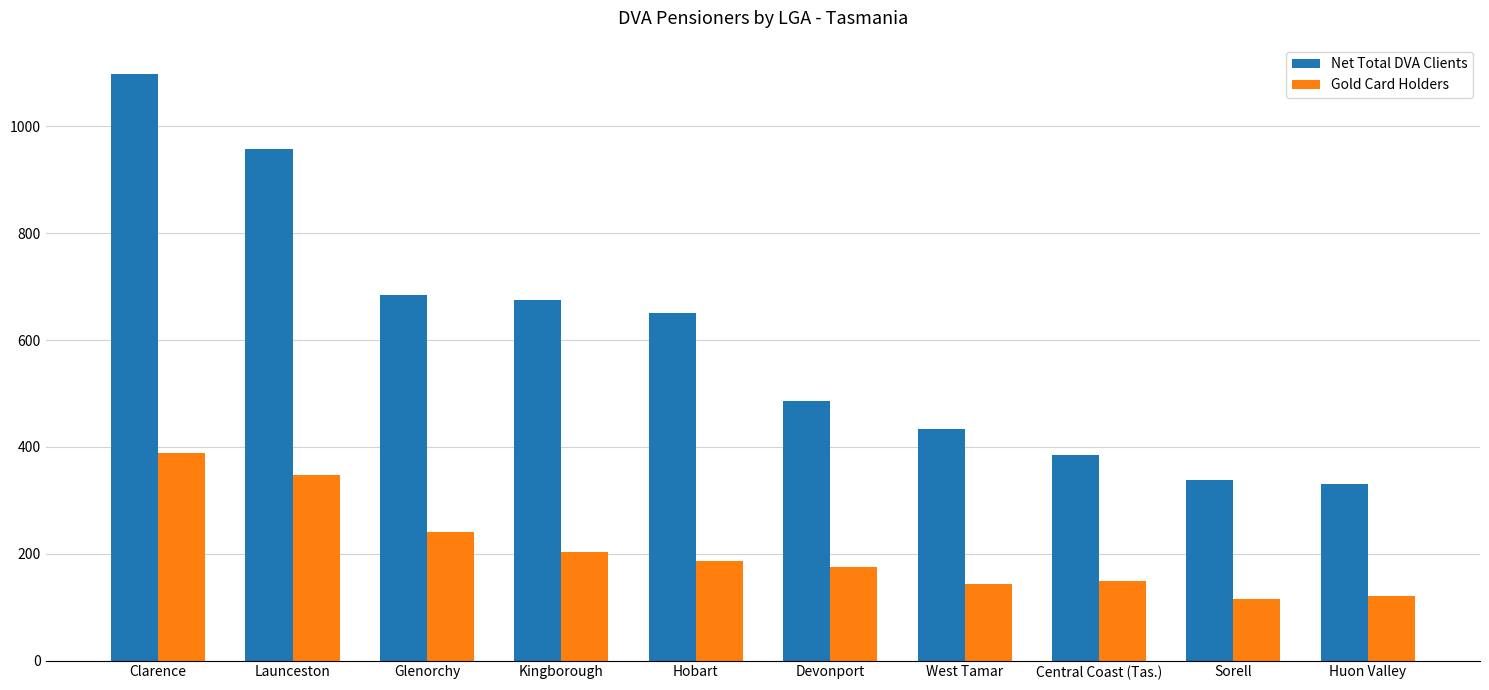

At which label is Gold Card Holders closest to 251?

Glenorchy